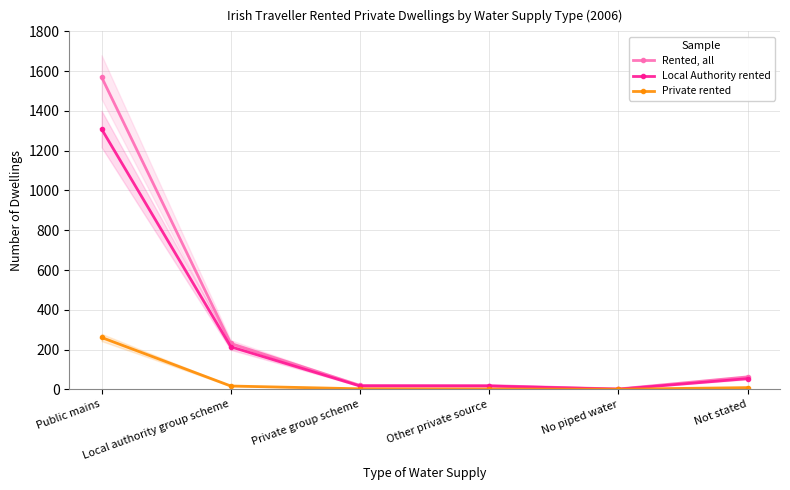

Reading left to right, extract all data points from this chart.

Rented, all: 1570	231	20	19	2	63
Local Authority rented: 1309	214	17	17	1	54
Private rented: 261	17	3	2	1	9